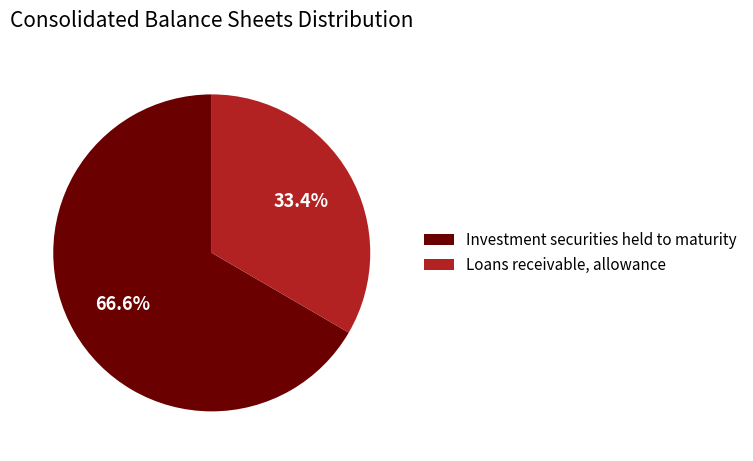

Is it true that Loans receivable, allowance is 33% of the pie?

True